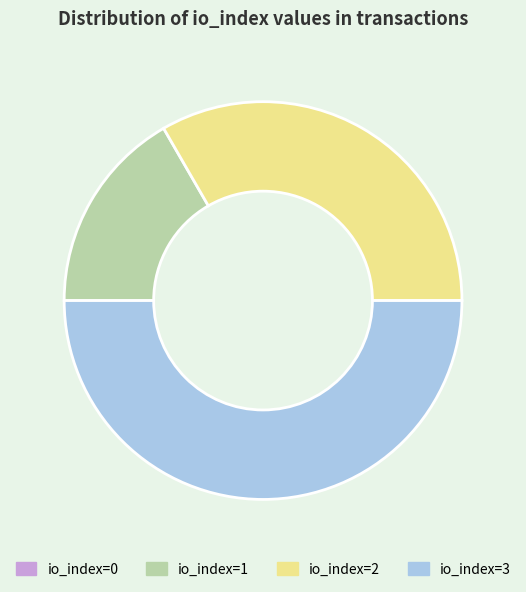

True or false: io_index=3 accounts for 44% of the total.

False